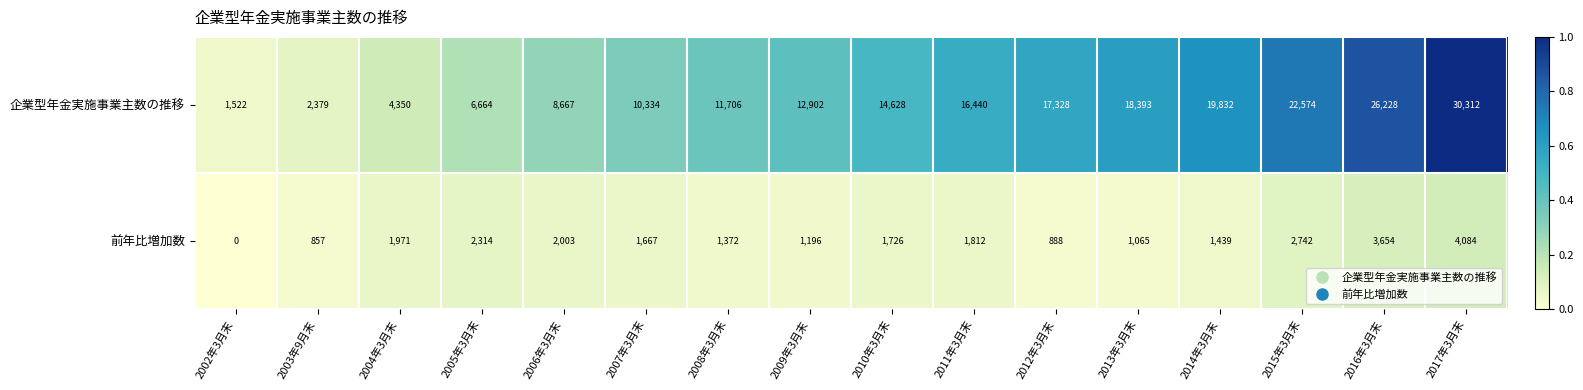

How many data points in 企業型年金実施事業主数の推移 are less than 14628?

8